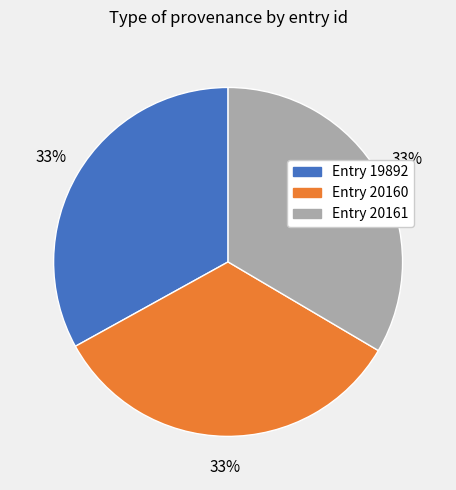

What is the ratio of the value at Entry 20161 to the value at Entry 19892?

1.0